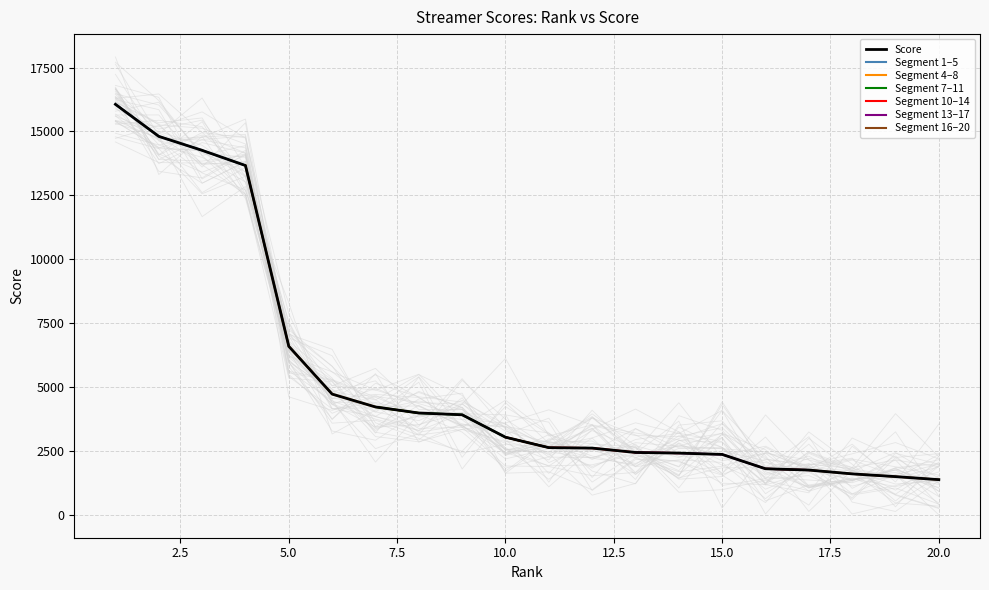

Reading right to left, what are all the values shown in this chart?

1377.0	1495.2	1602.5	1751.8	1803.1	2363.9	2415.0	2440.7	2611.1	2629.7	3037.1	3914.8	3984.0	4221.1	4724.2	6594.2	13668.4	14261.9	14808.7	16062.7